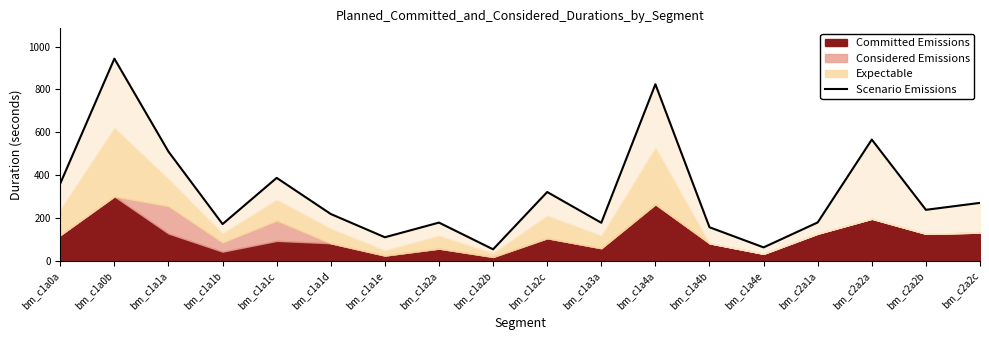

True or false: the data has more than 2 interior local peaks.

True